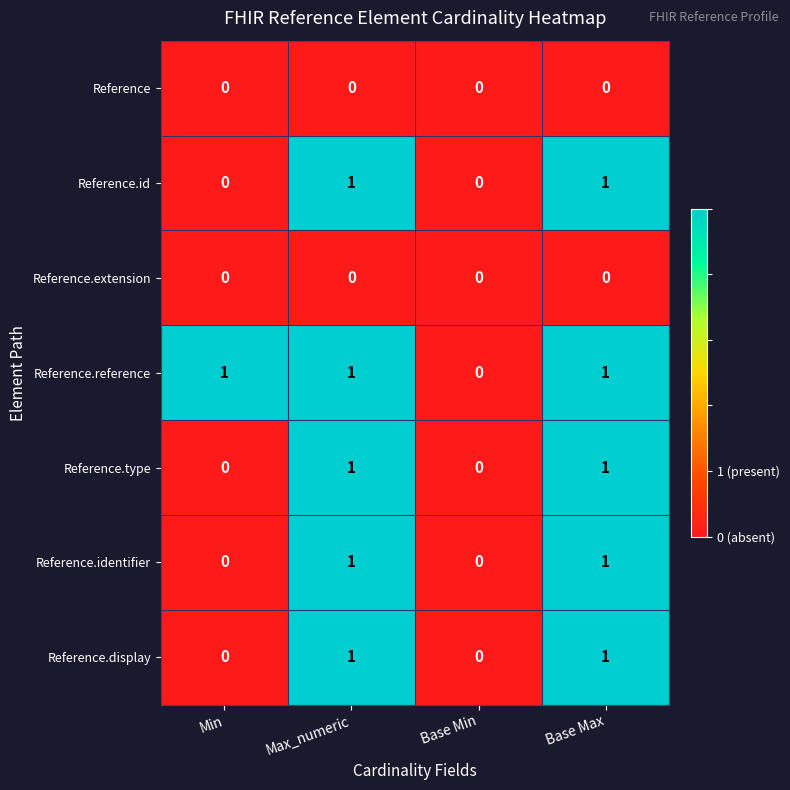

What is the total value across all series at Max_numeric?

5